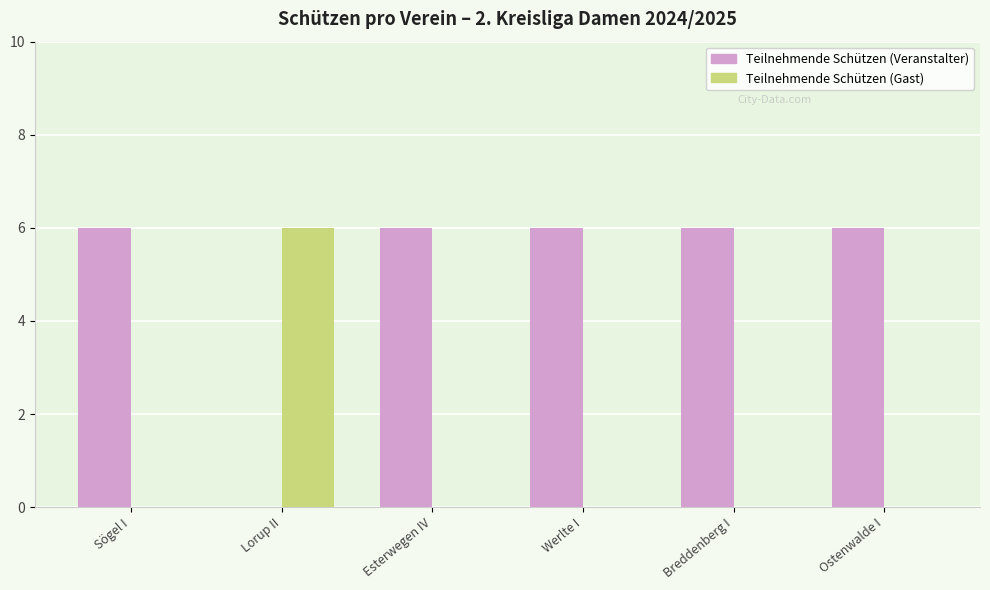

What is the greatest value displayed?

6